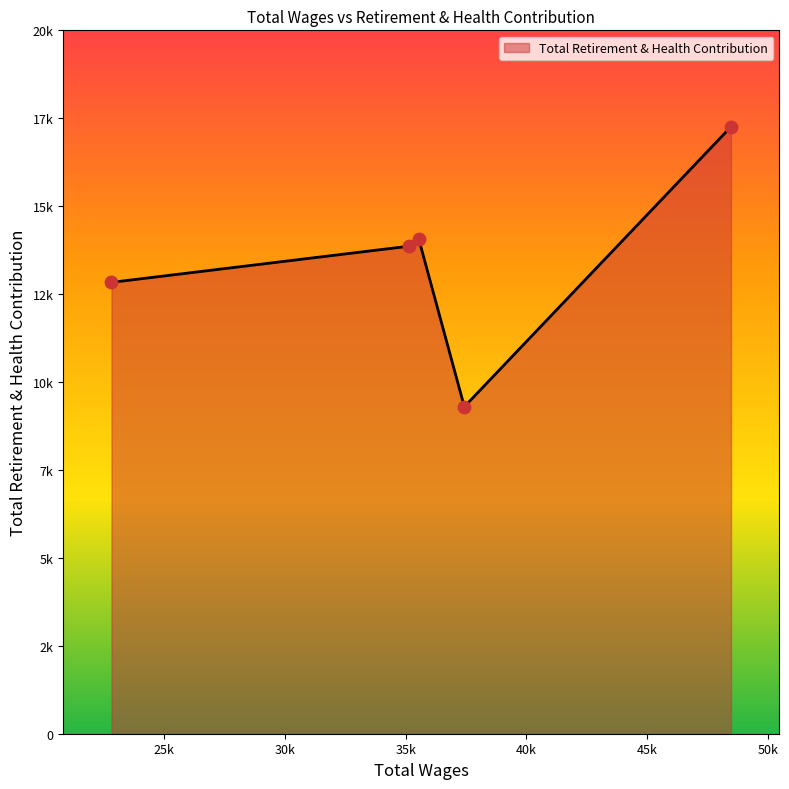

Is this an area chart (filled region under the line)?

Yes